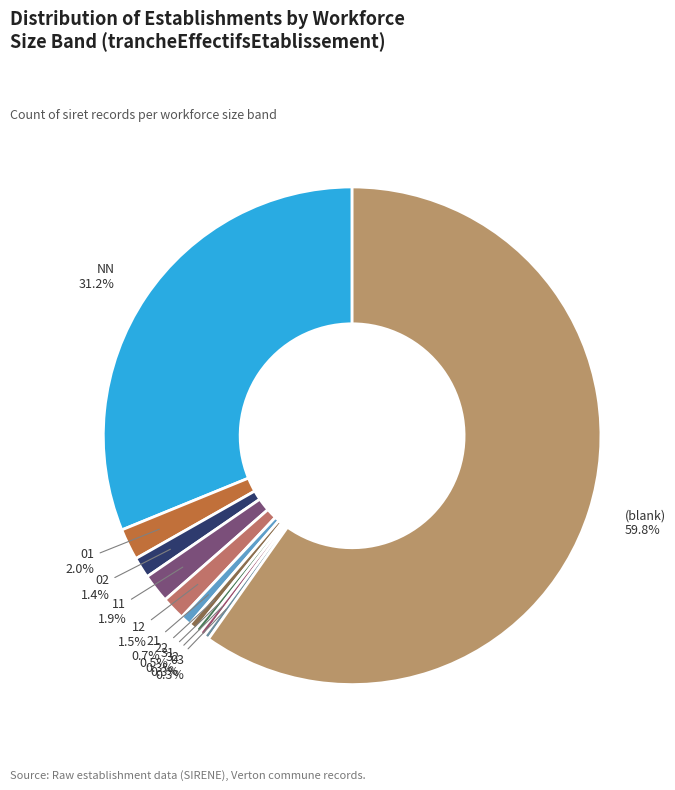

Which has a higher value, (blank) or NN?

(blank)